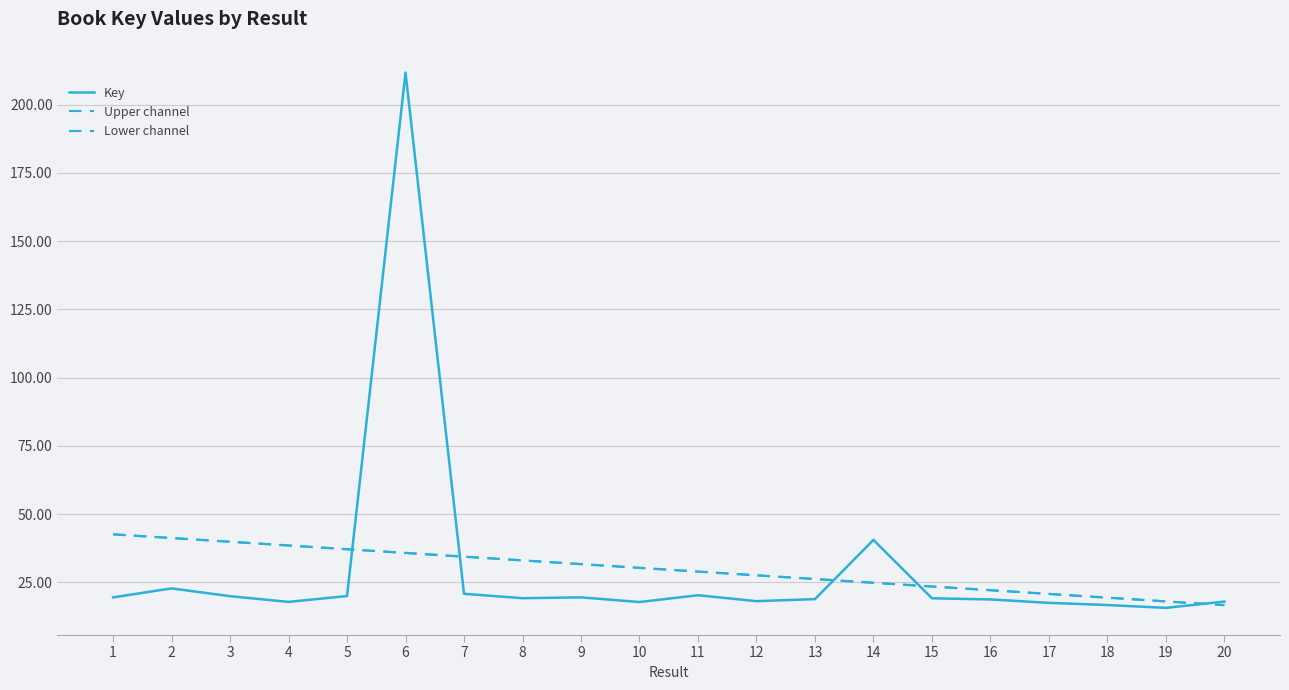

Does the chart have visible grid lines?

Yes